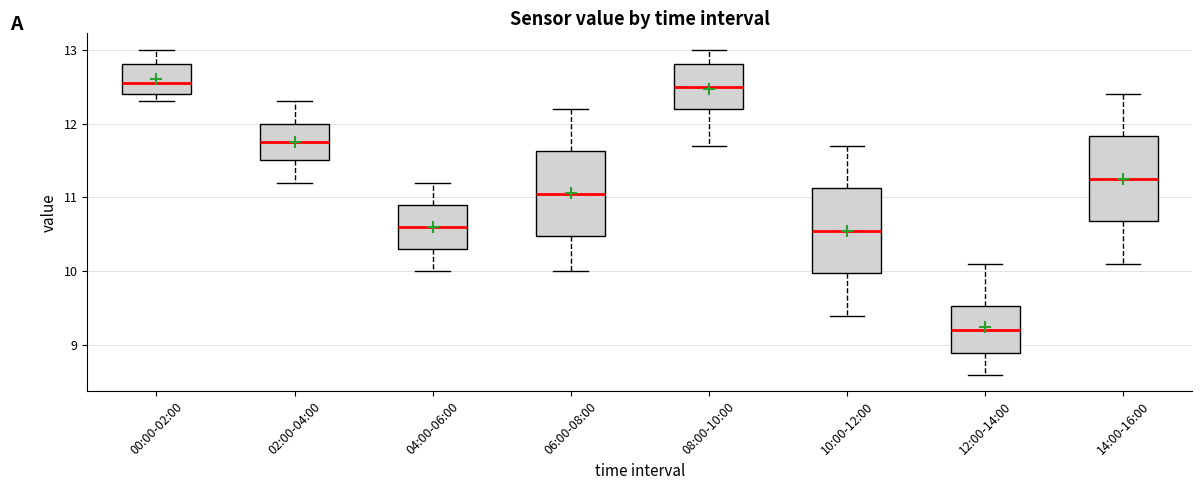

Where is the lower edge of the box for 08:00-10:00 on the y-axis? The values are not printed on the chart, so give them approximately, as read against the axis.

12.2